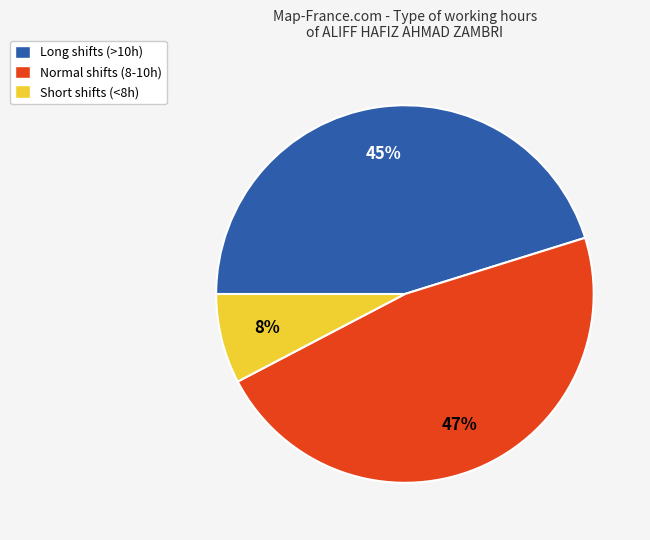

To the nearest percent, what is the average slice percentage?

33%